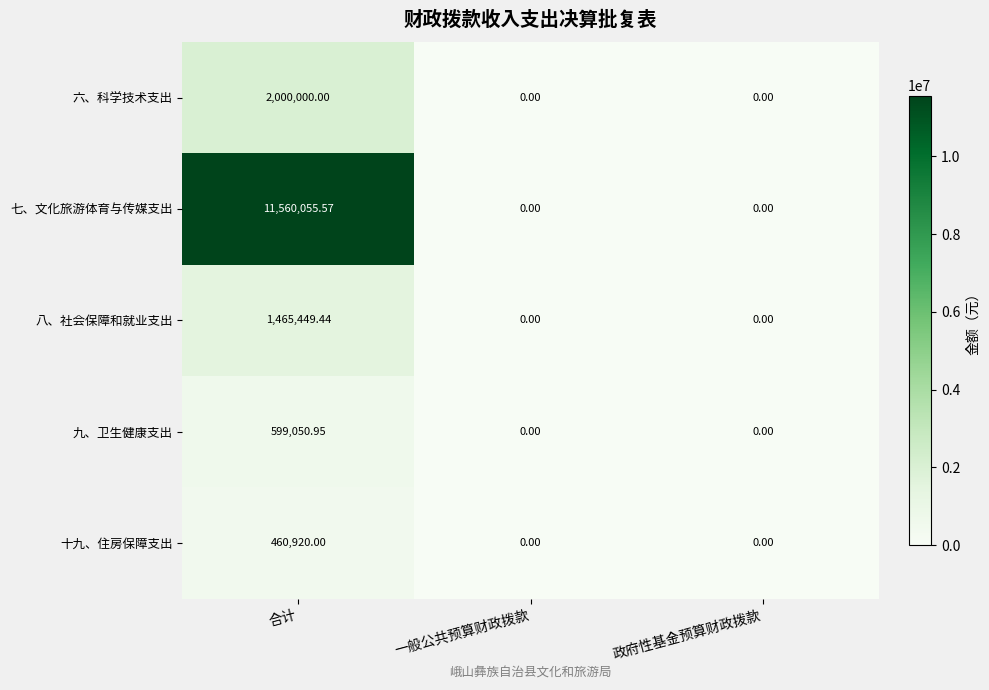

List the series in order of their peak value, lowest first.

十九、住房保障支出, 九、卫生健康支出, 八、社会保障和就业支出, 六、科学技术支出, 七、文化旅游体育与传媒支出